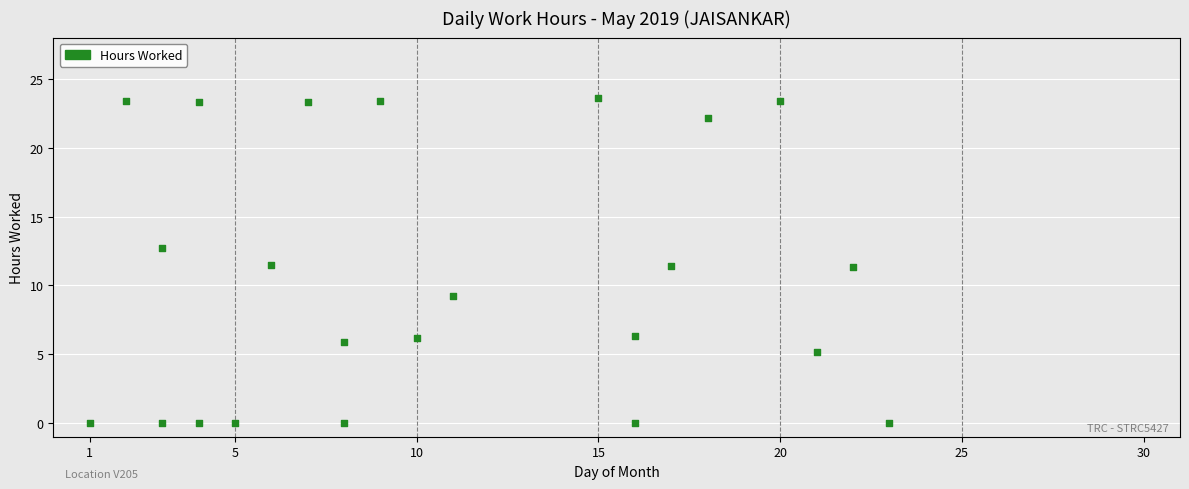

What is the range of Y values (max minus min)?

23.6